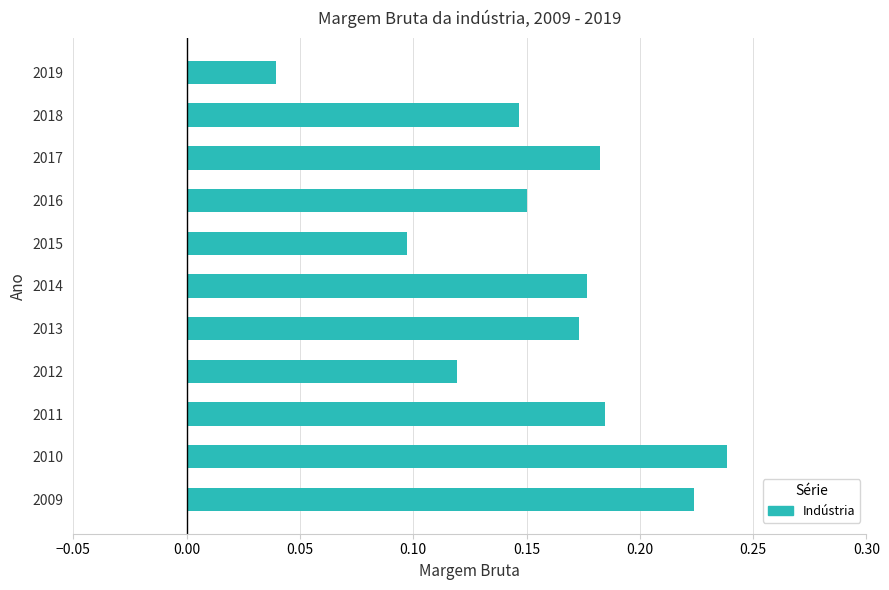

Which has a higher value, 2015 or 2010?

2010